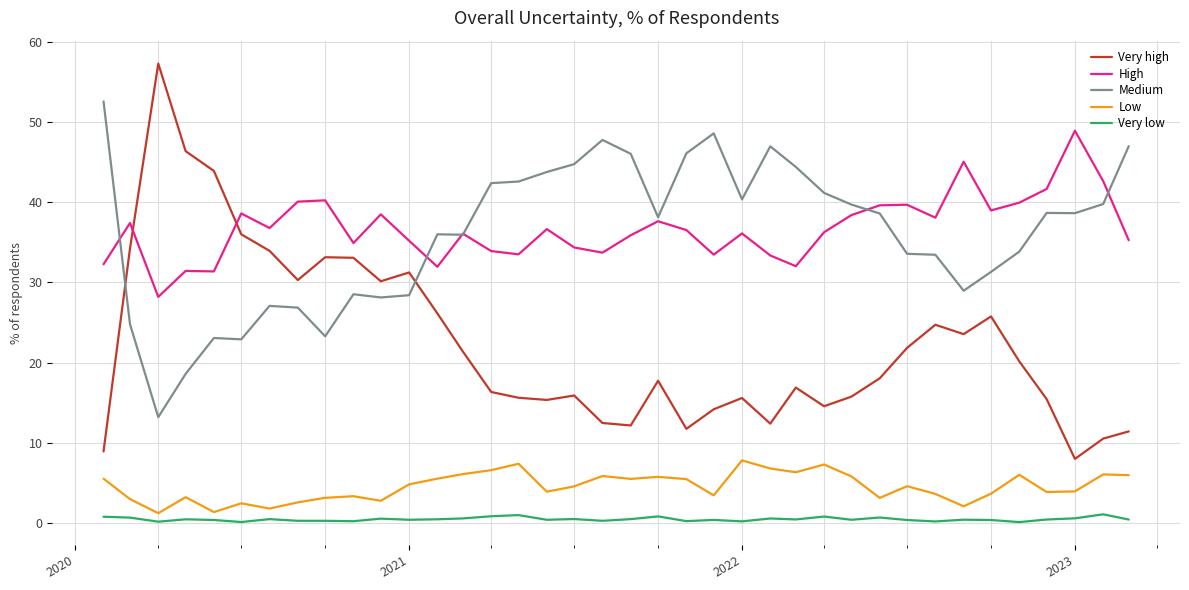

What are all the series names shown in the legend?

Very high, High, Medium, Low, Very low